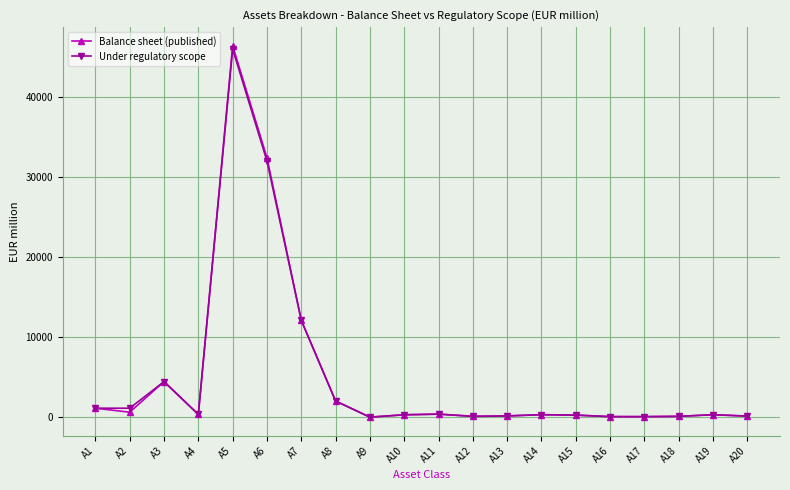

How many lines are shown in the chart?

2